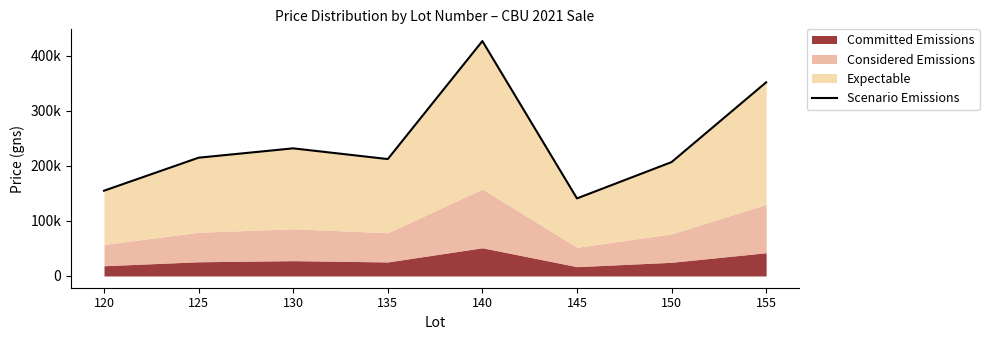

What is the value of the 1st point from the left?

155000